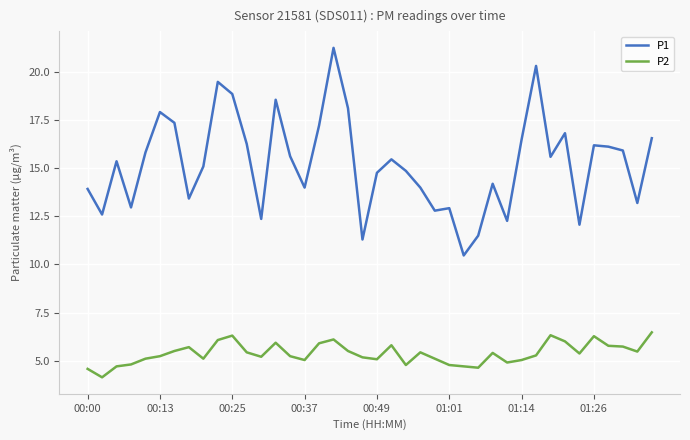

True or false: P1 and P2 cross at least once.

False